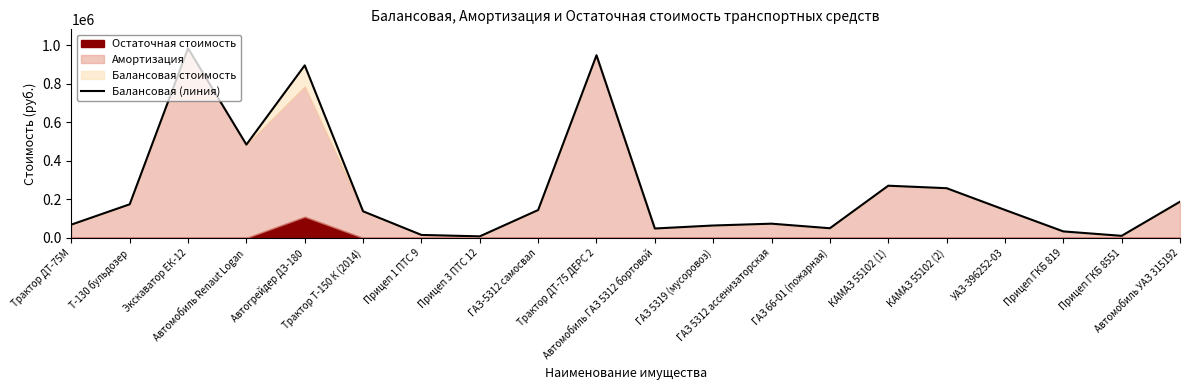

List the labels in order of value, largest first.

Экскаватор ЕК-12, Трактор ДТ-75 ДЕРС 2, Автогрейдер ДЗ-180, Автомобиль Renaut Logan, КАМАЗ 55102 (1), КАМАЗ 55102 (2), Автомобиль УАЗ 315192, Т-130 бульдозер, УАЗ-396252-03, ГАЗ-5312 самосвал, Трактор Т-150 К (2014), ГАЗ 5312 ассенизаторская, Трактор ДТ-75М, ГАЗ 5319 (мусоровоз), ГАЗ 66-01 (пожарная), Автомобиль ГАЗ 5312 бортовой, Прицеп ГКБ 819, Прицеп 1 ПТС 9, Прицеп ГКБ 8551, Прицеп 3 ПТС 12